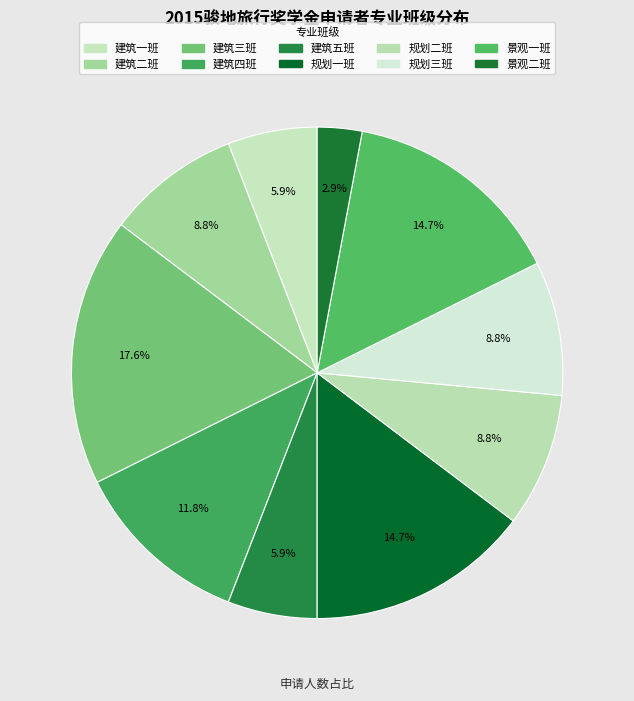

What percentage is the 建筑五班 slice, to the nearest percent?

6%